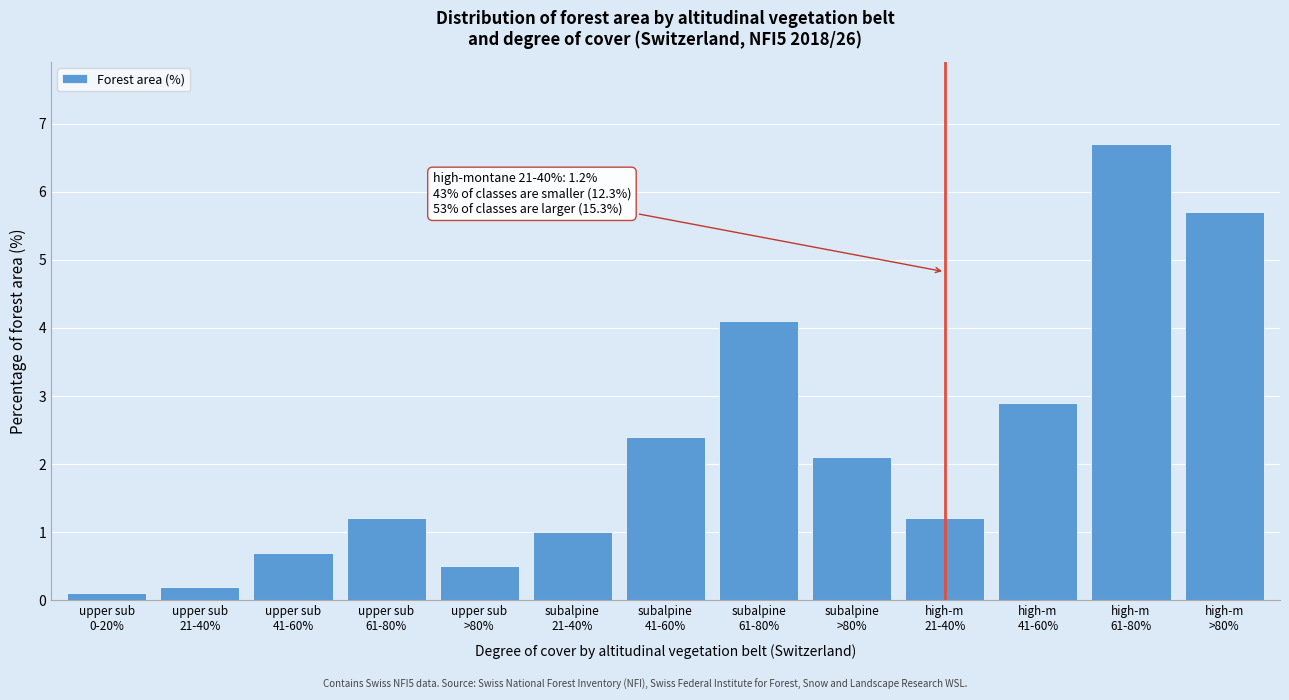

Reading left to right, list all the values displayed in this chart.

0.1	0.2	0.7	1.2	0.5	1.0	2.4	4.1	2.1	1.2	2.9	6.7	5.7